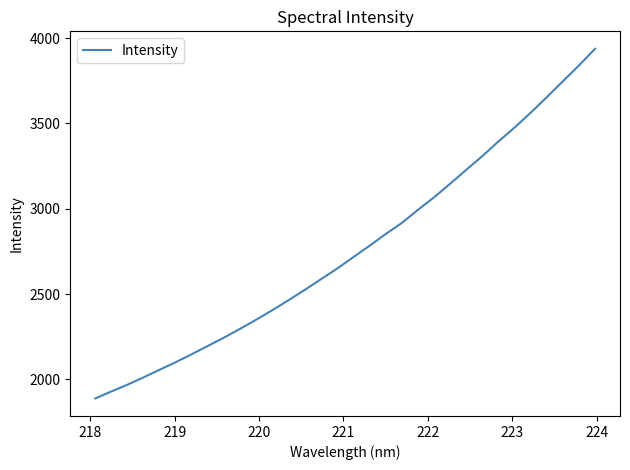

What is the minimum value shown in the chart?

1888.1